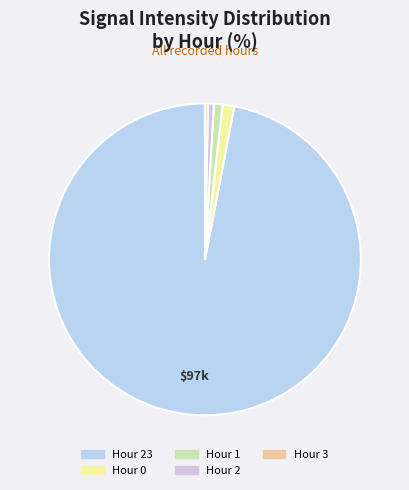

How many slices are in this pie chart?

5